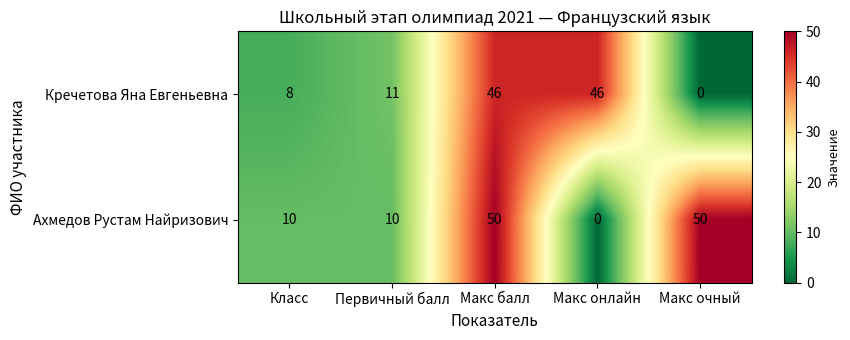

Which series has the largest range (max minus min)?

Ахмедов Рустам Найризович